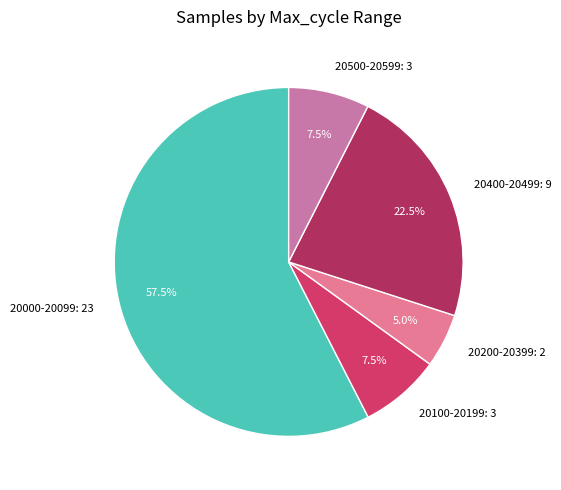

What is the total percentage of 20200-20399: 2 and 20100-20199: 3?

12.5%